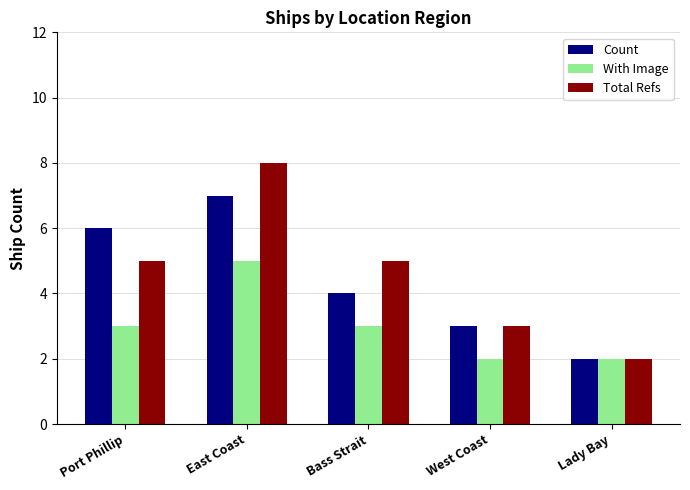

What is the sum of all Count values?

22